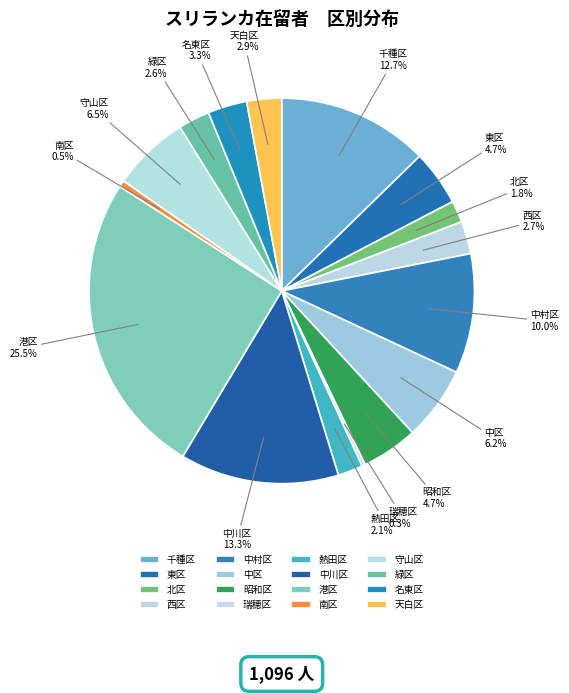

To the nearest percent, what portion does 昭和区 represent?

5%